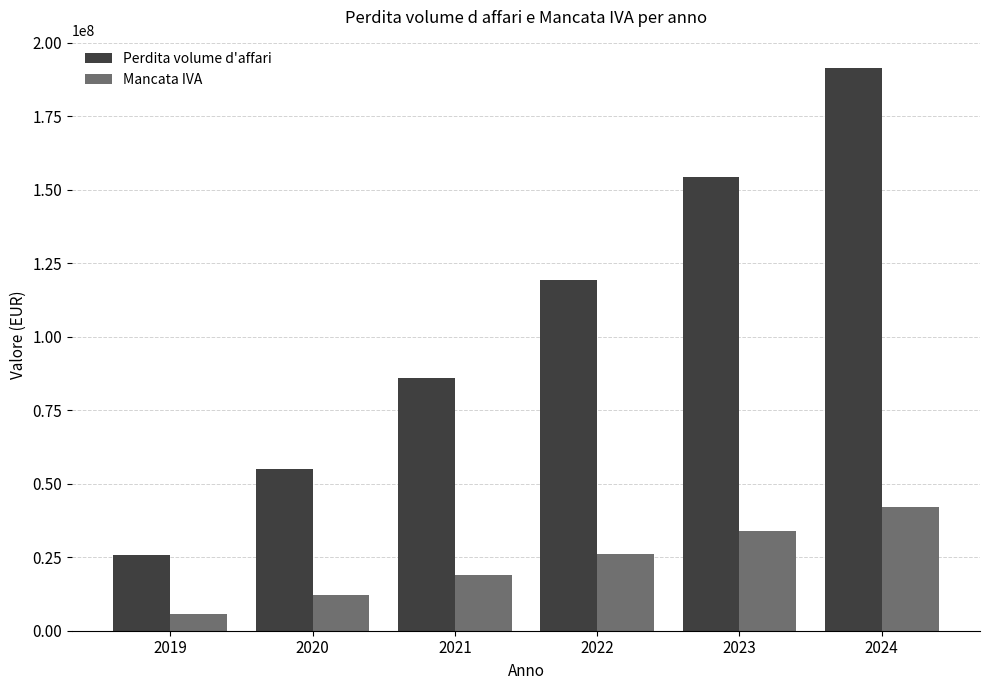

Which series has the largest range (max minus min)?

Perdita volume d'affari